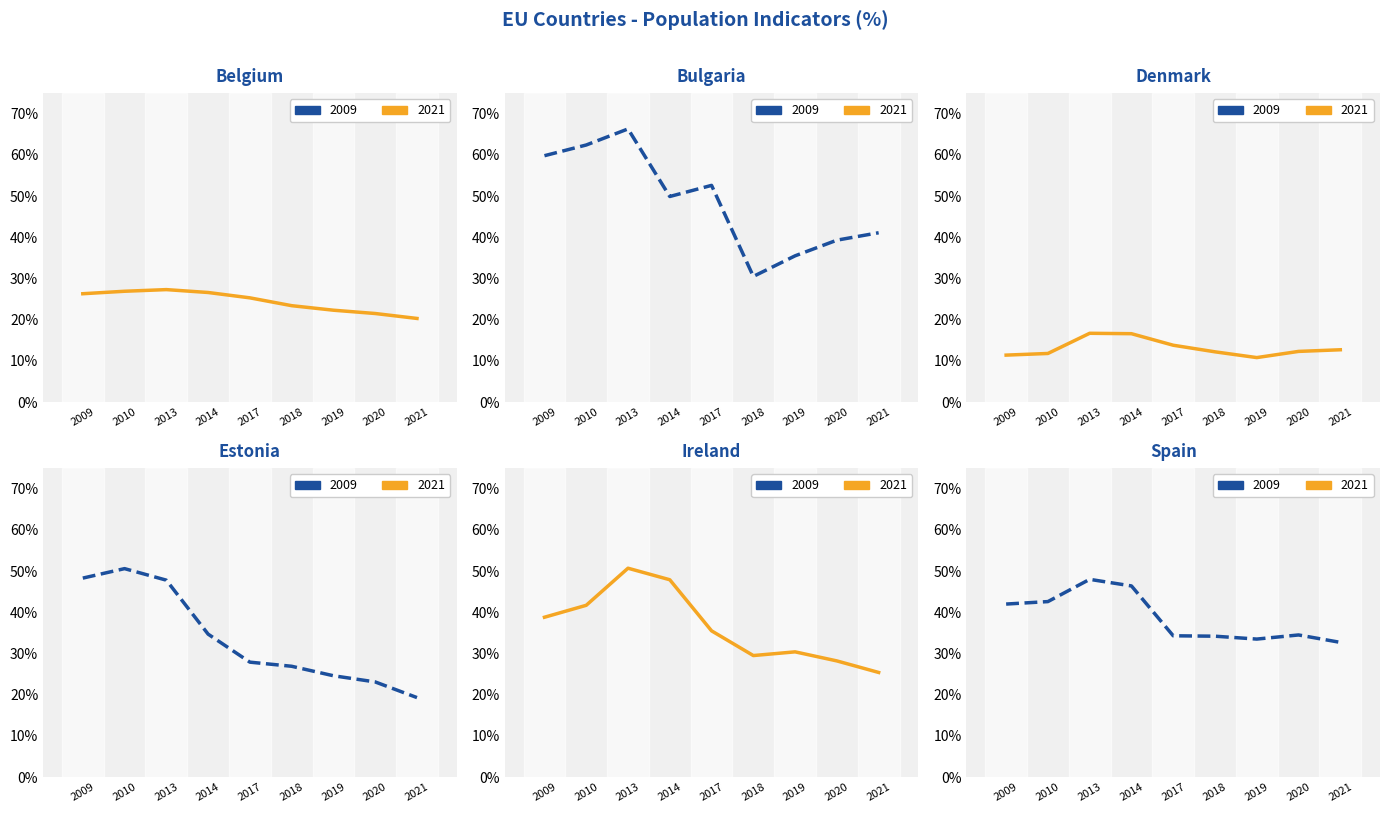

Is the value of Ireland[%] at 2018 greater than the value of Belgium[%] at 2018?

Yes